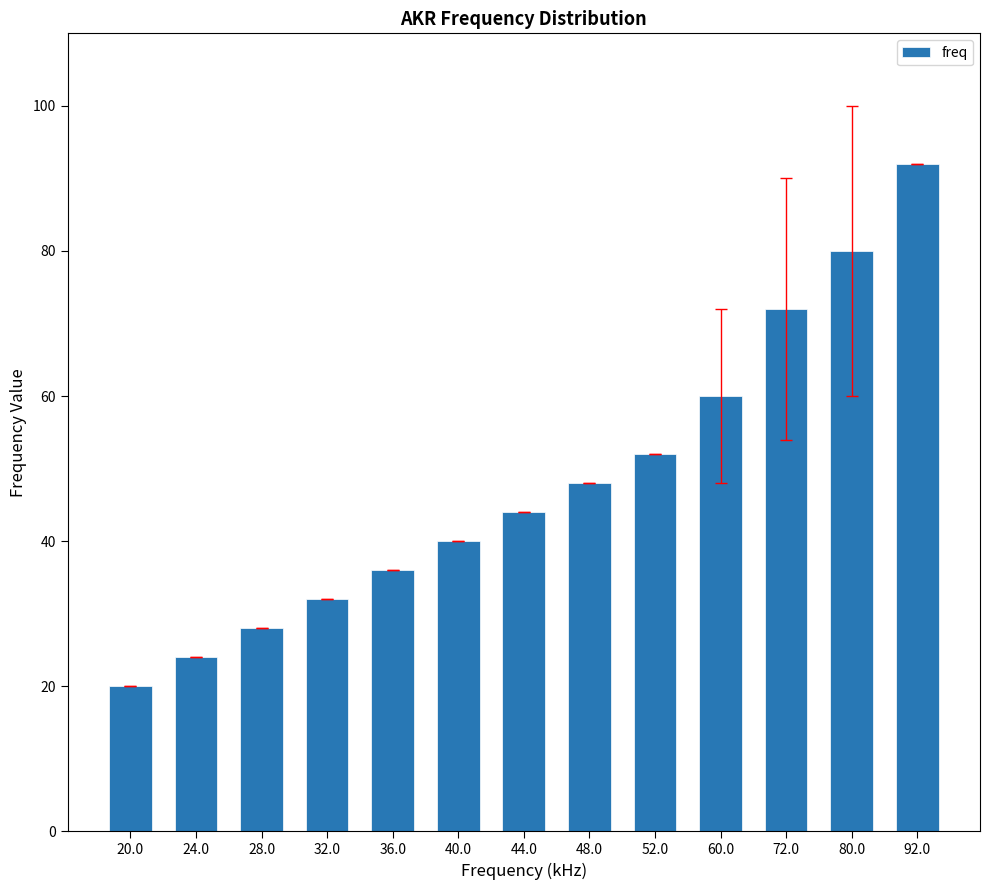

What is the minimum value shown in the chart?

20